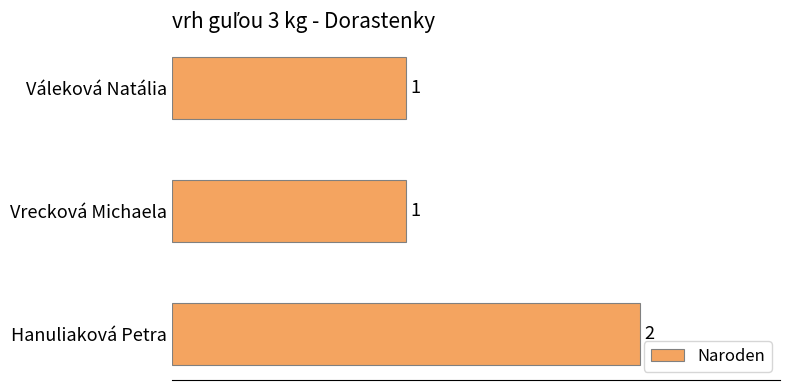

What is the sum of all values?

4